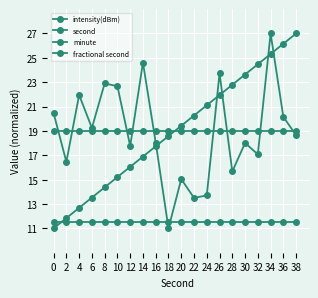

True or false: second has more than 1 points higher than both neighbors.

False